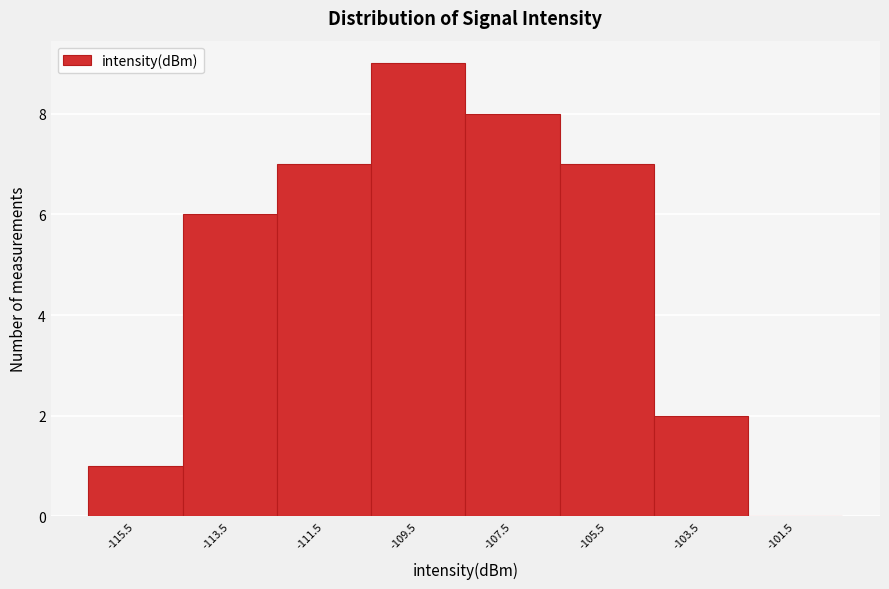

Reading left to right, list every bar in this chart as the range it spans on the x-axis followed by its height. The values are not printed on the chart, so give them approximately, as read against the axis.

-116.5 to -114.5: 1
-114.5 to -112.5: 6
-112.5 to -110.5: 7
-110.5 to -108.5: 9
-108.5 to -106.5: 8
-106.5 to -104.5: 7
-104.5 to -102.5: 2
-102.5 to -100.5: 0